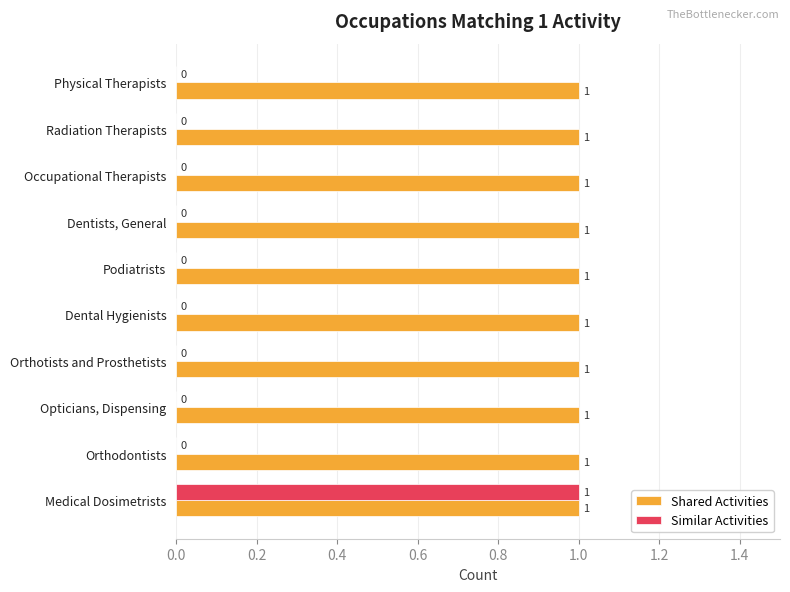

What are all the series names shown in the legend?

Shared Activities, Similar Activities